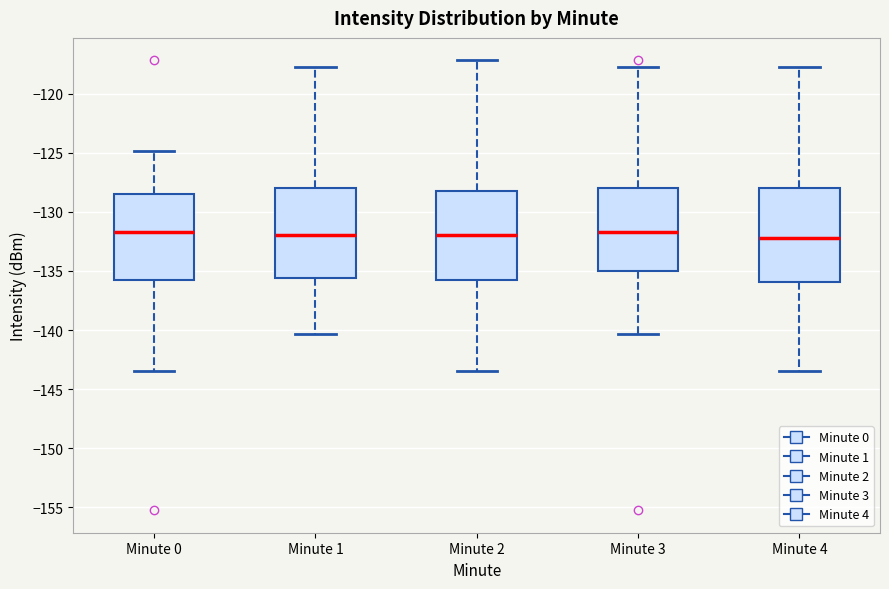

Where does the median line of the box for Minute 2 sit on the y-axis? The values are not printed on the chart, so give them approximately, as read against the axis.

-132.0